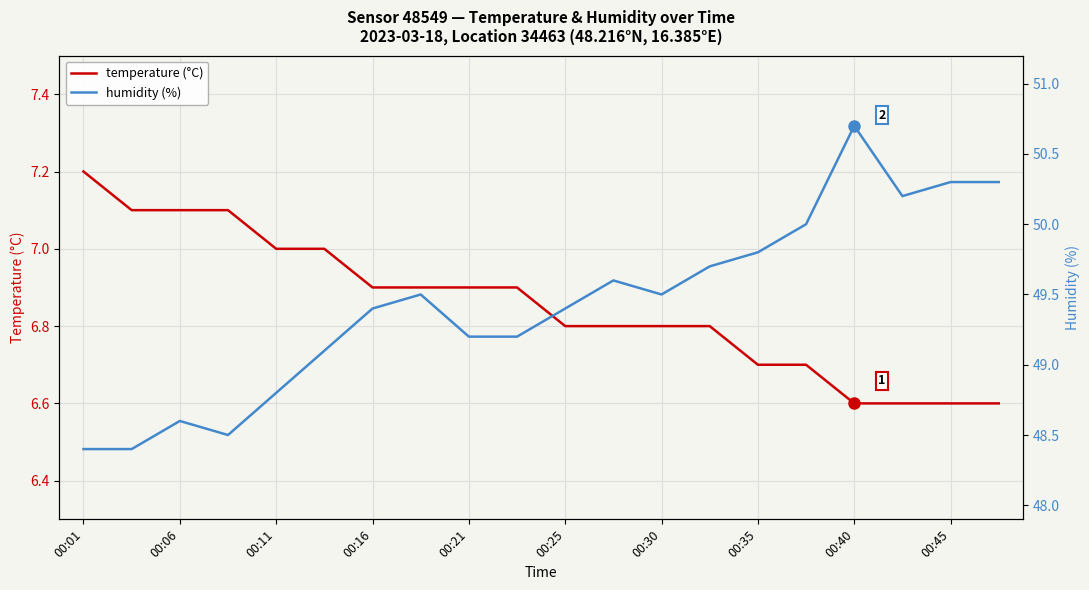

Which category has the highest value in the temperature (°C) series?

00:01